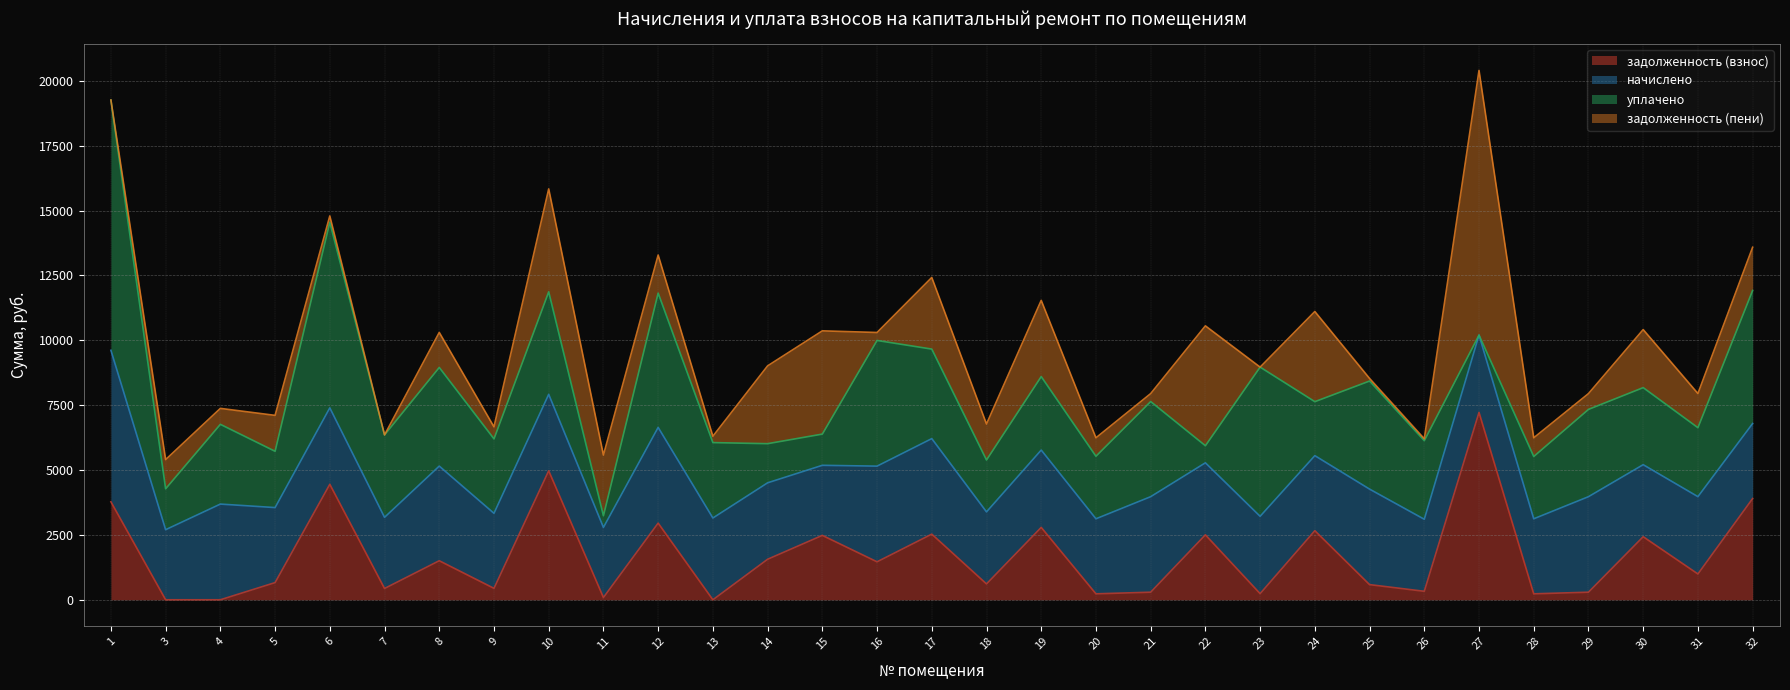

How many lines are shown in the chart?

4